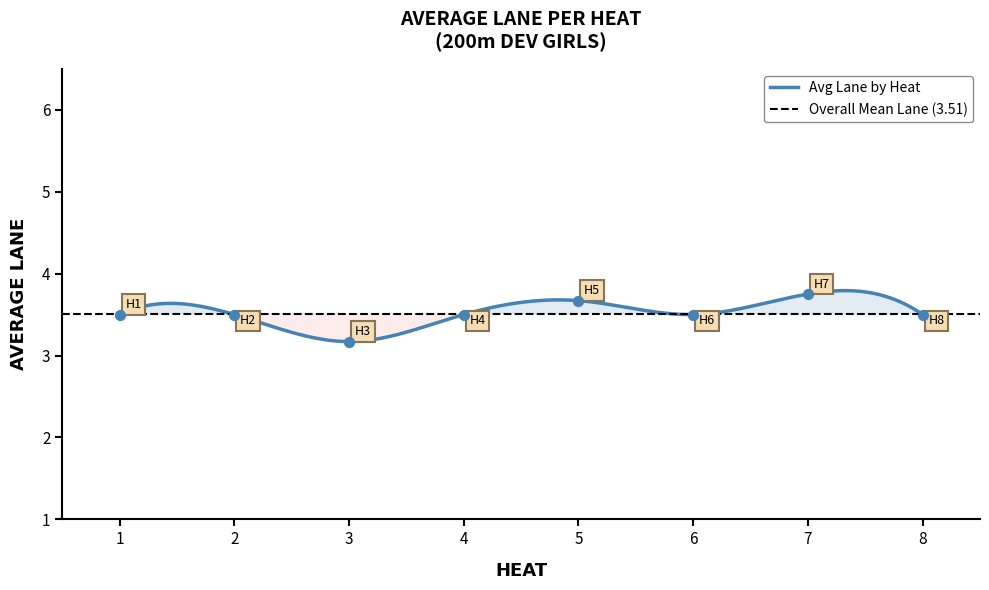

Which has a higher value, 5 or 7?

7